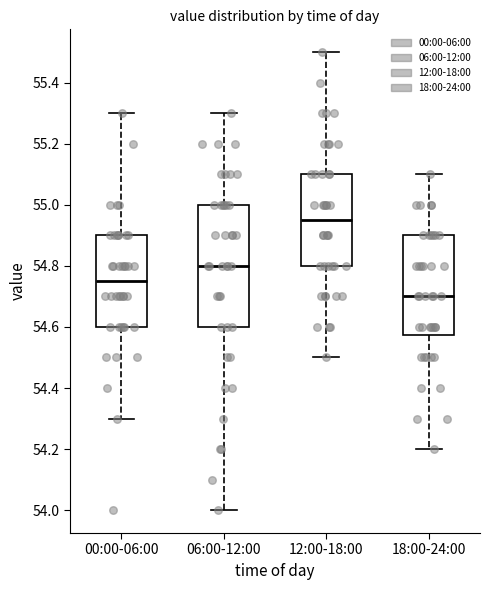

Where does the median line of the box for 18:00-24:00 sit on the y-axis? The values are not printed on the chart, so give them approximately, as read against the axis.

54.70